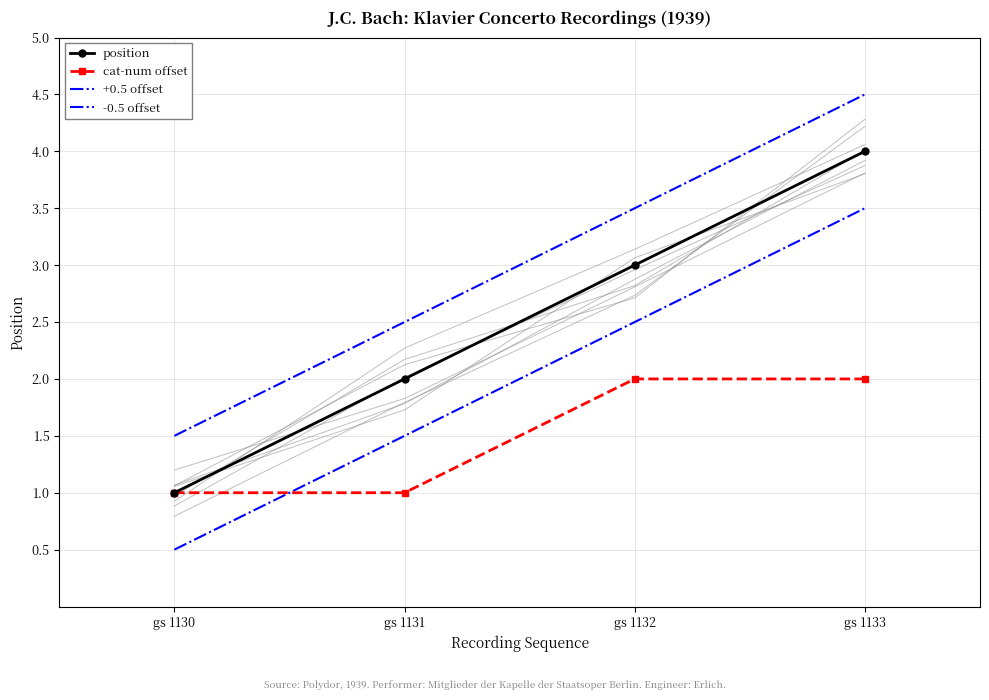

Is it true that position equals 4.0 at gs 1133?

True